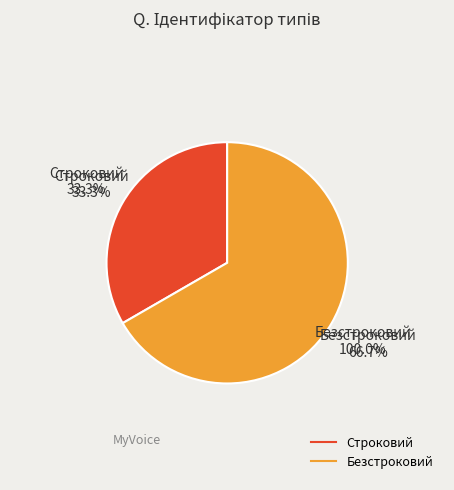

What is the change in value from Строковий to Безстроковий?

+1